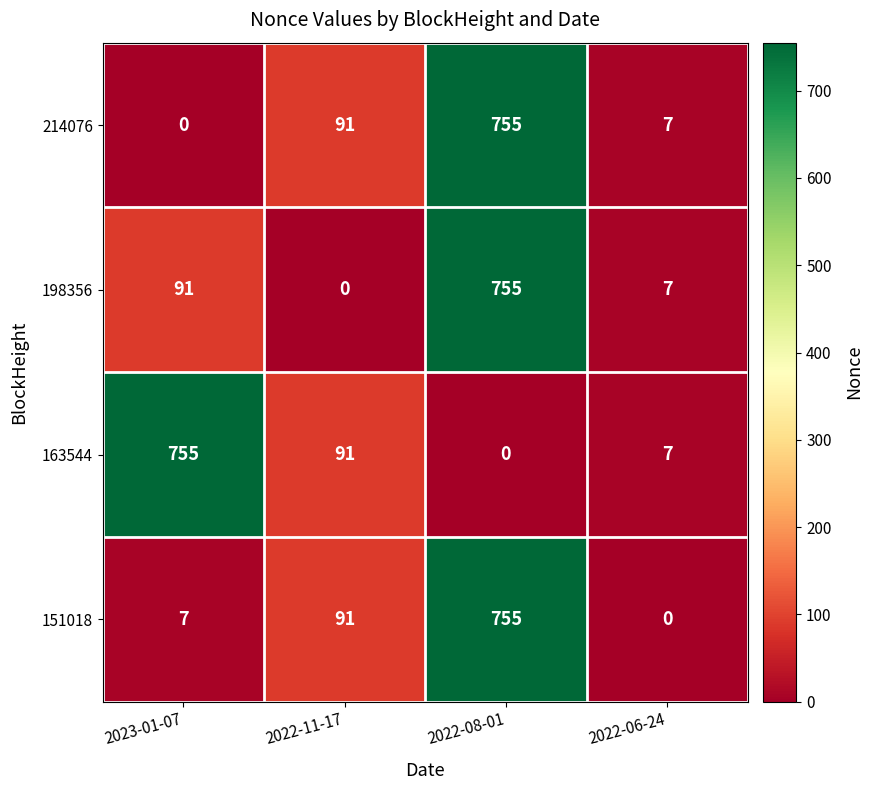

Is the value of 163544 at 2022-06-24 greater than the value of 198356 at 2022-11-17?

Yes